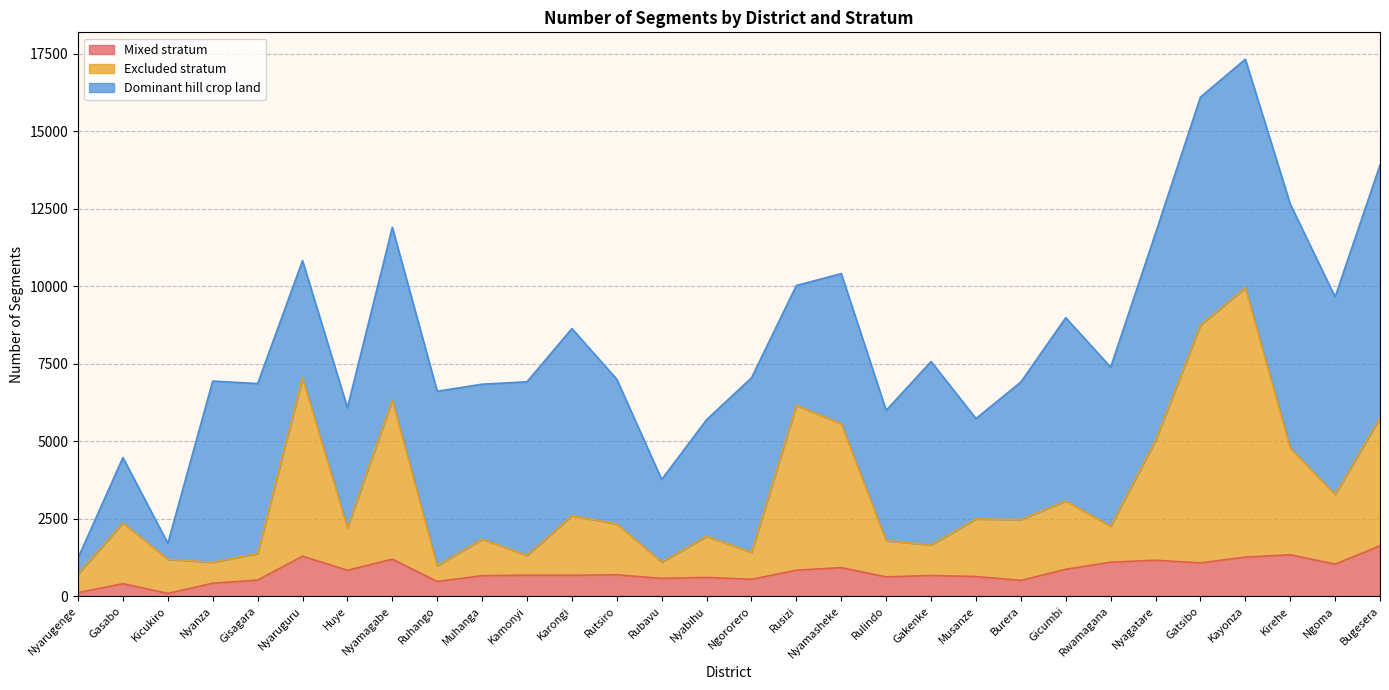

True or false: Mixed stratum has more than 2 interior local peaks.

True